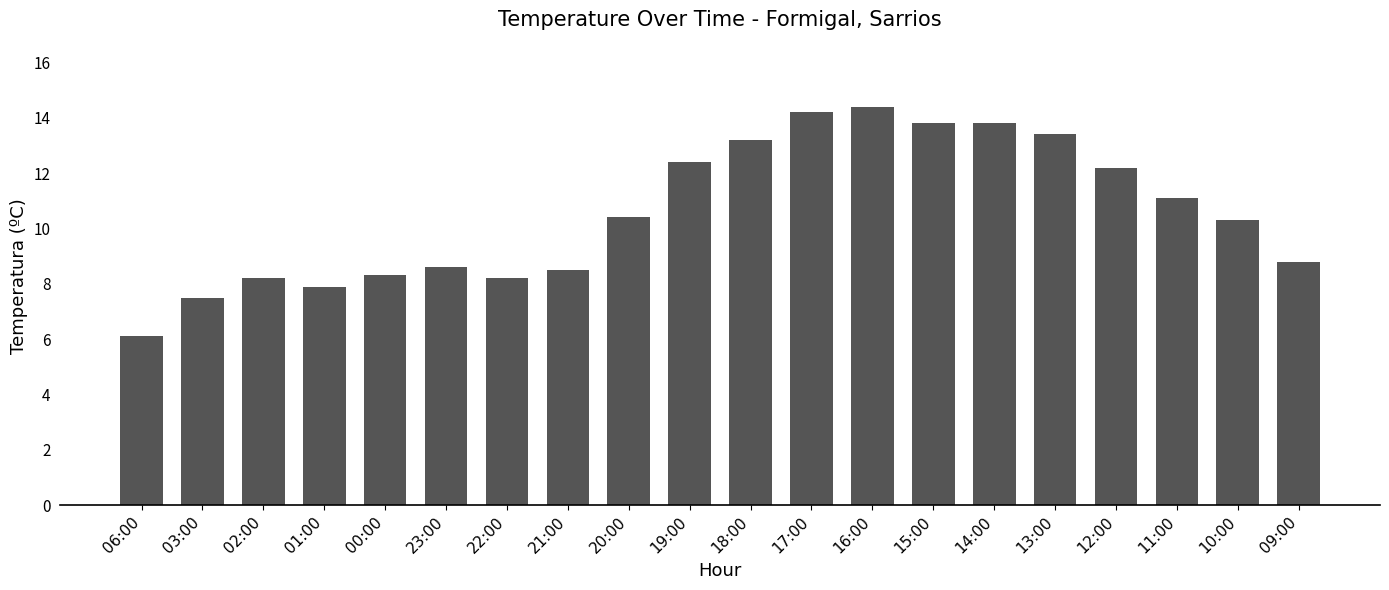

What is the label of the 9th bar from the left?

20:00